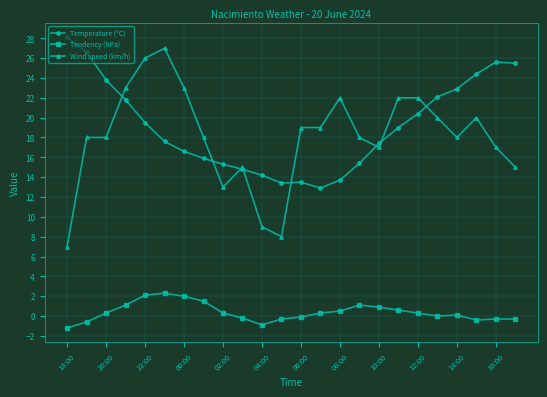

At how many categories does at least one series exceed 5?

24